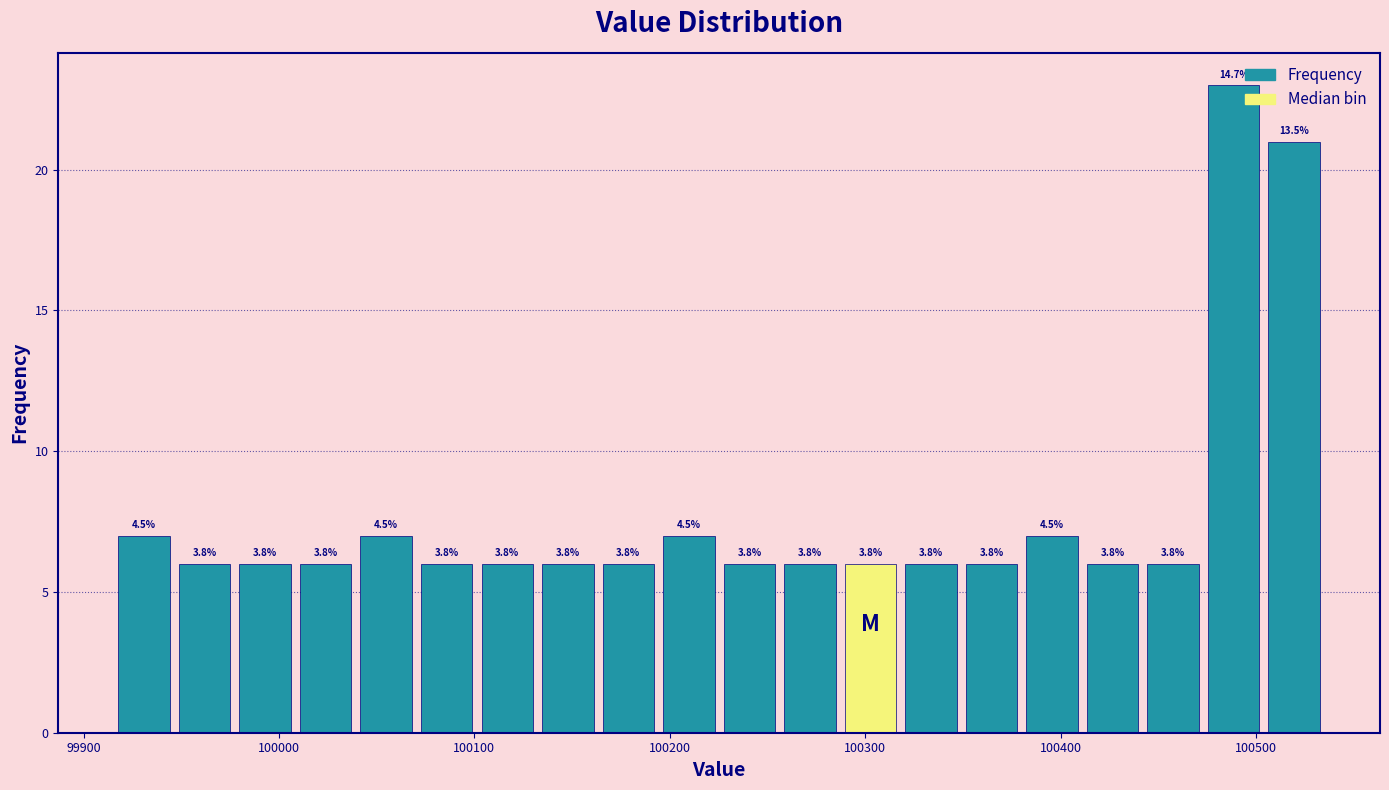

Around what value on the x-axis is the tallest bar? Give the approximate position of its centre, as read against the axis.

100490